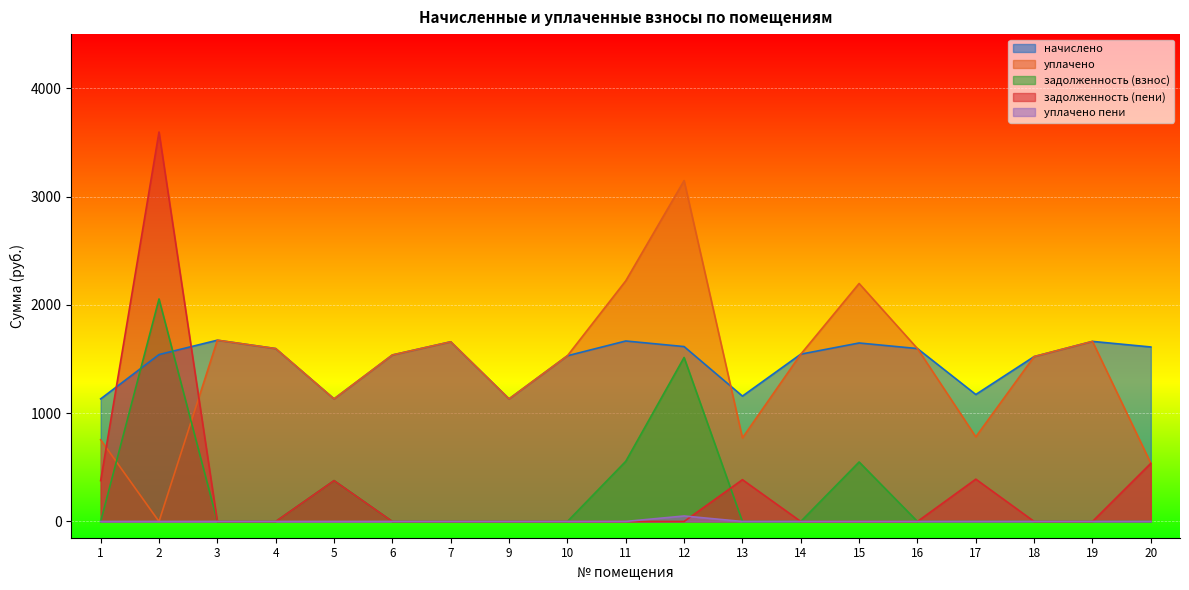

What is the maximum value for задолженность (пени)?

3596.0